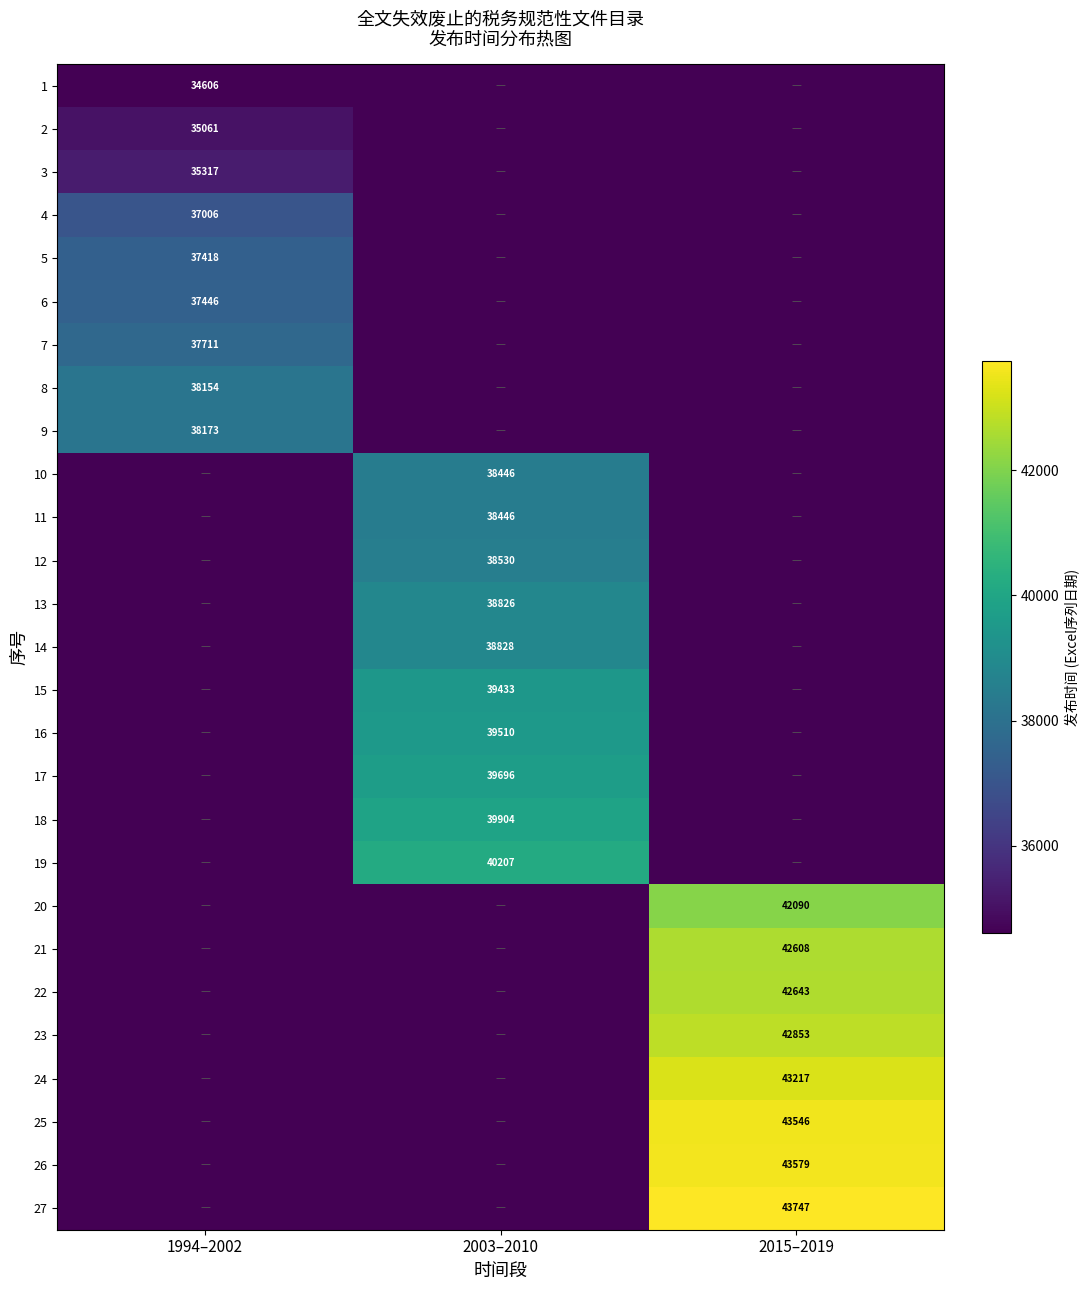

True or false: 1 has a value of 34606 at 1994–2002.

True